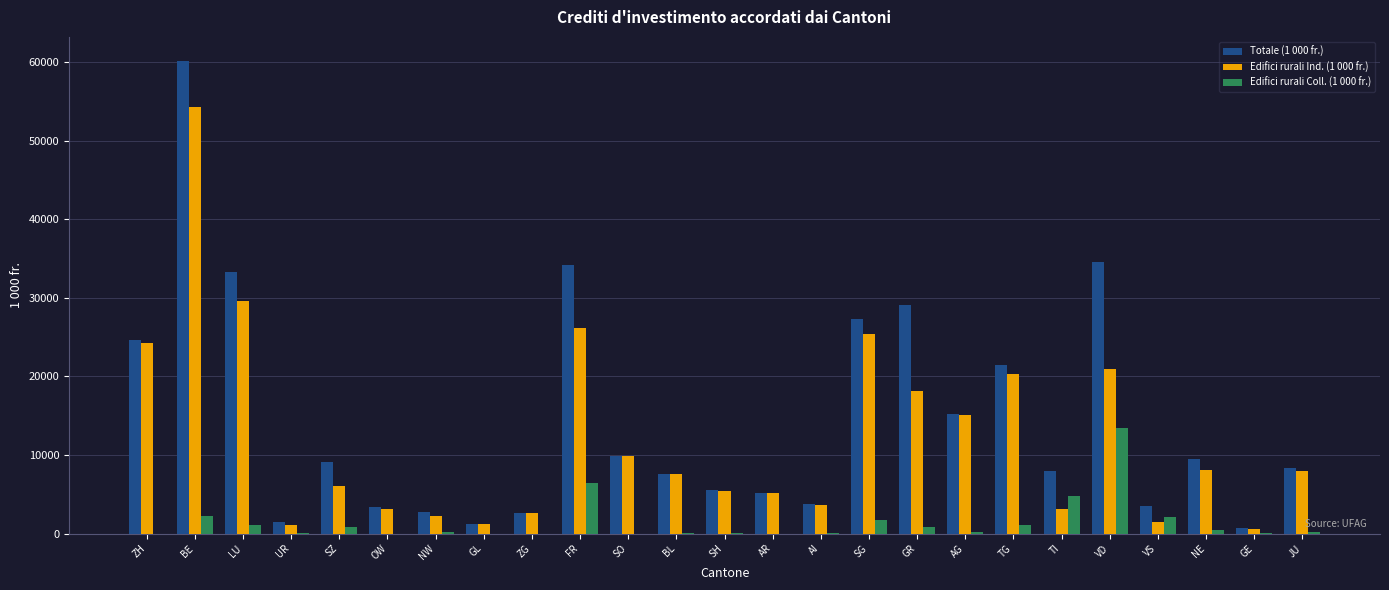

Is the value of Totale (1 000 fr.) at NW greater than the value of Edifici rurali Coll. (1 000 fr.) at AR?

Yes